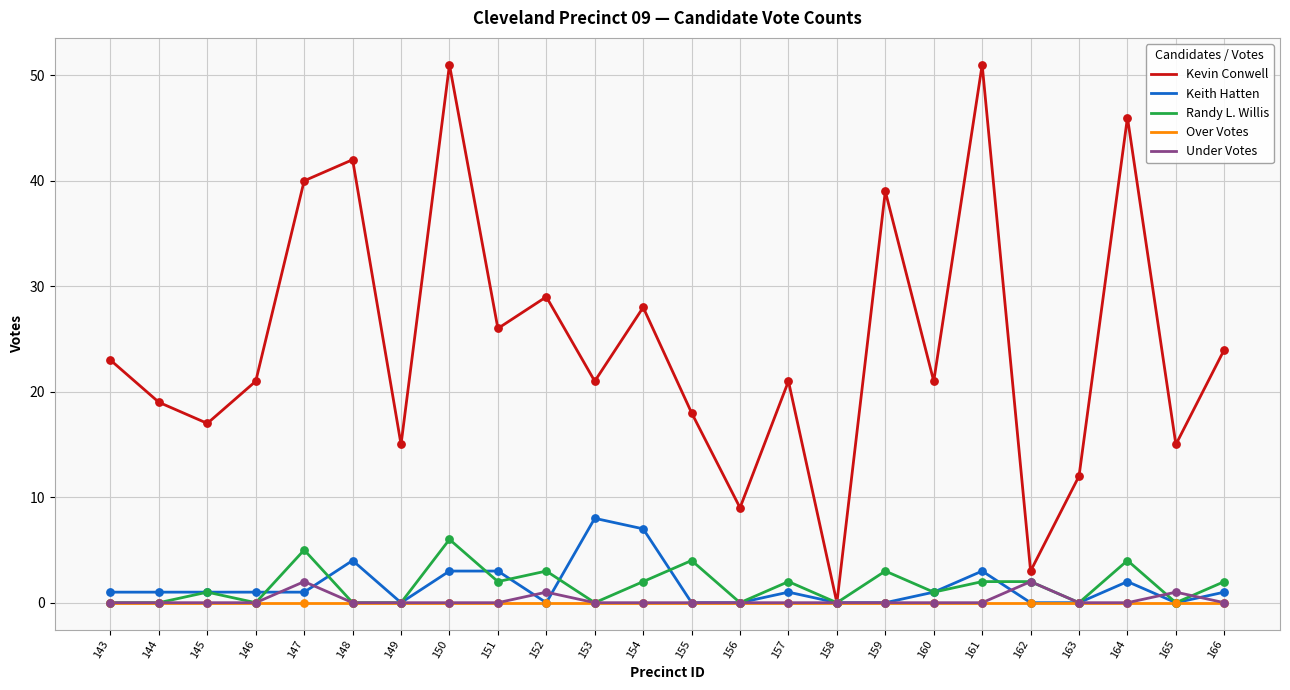

What is the spread (max minus min) of values at 155?

18